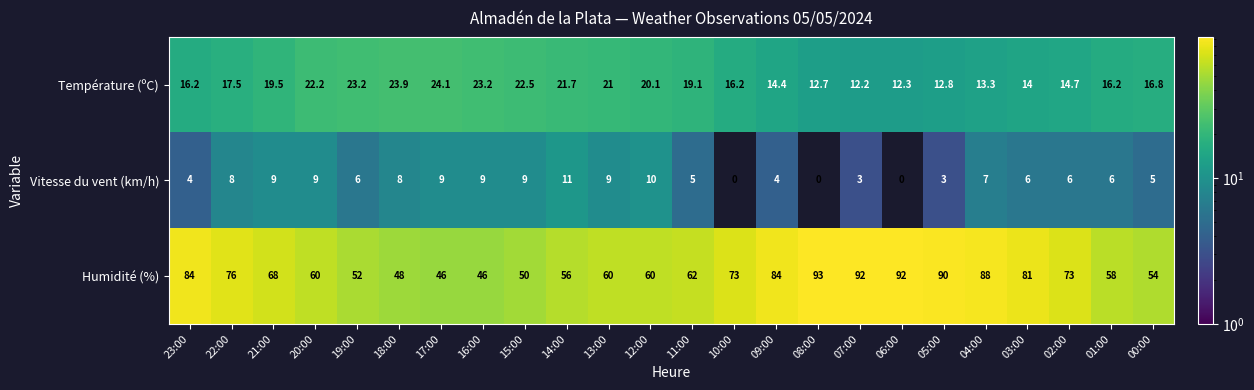

What is the total value across all series at 16:00?

78.2